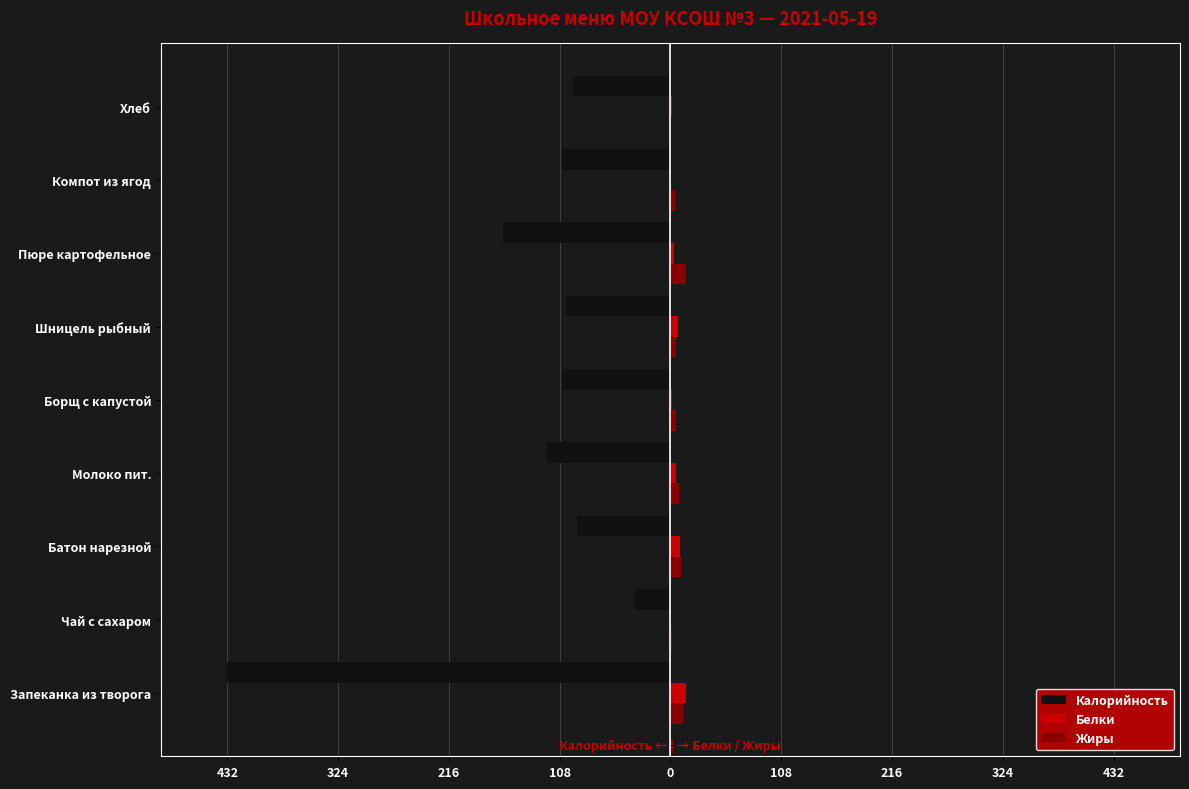

What are all the series names shown in the legend?

Калорийность, Белки, Жиры